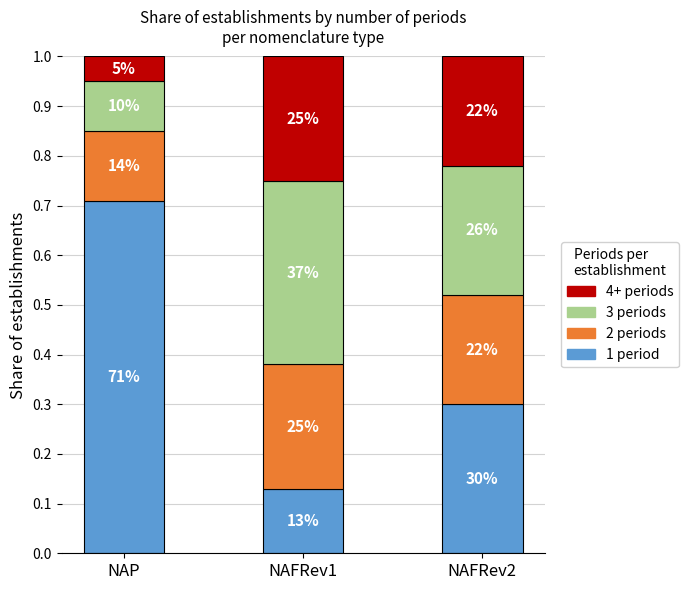

Which category has the highest value in the 1 period series?

NAP